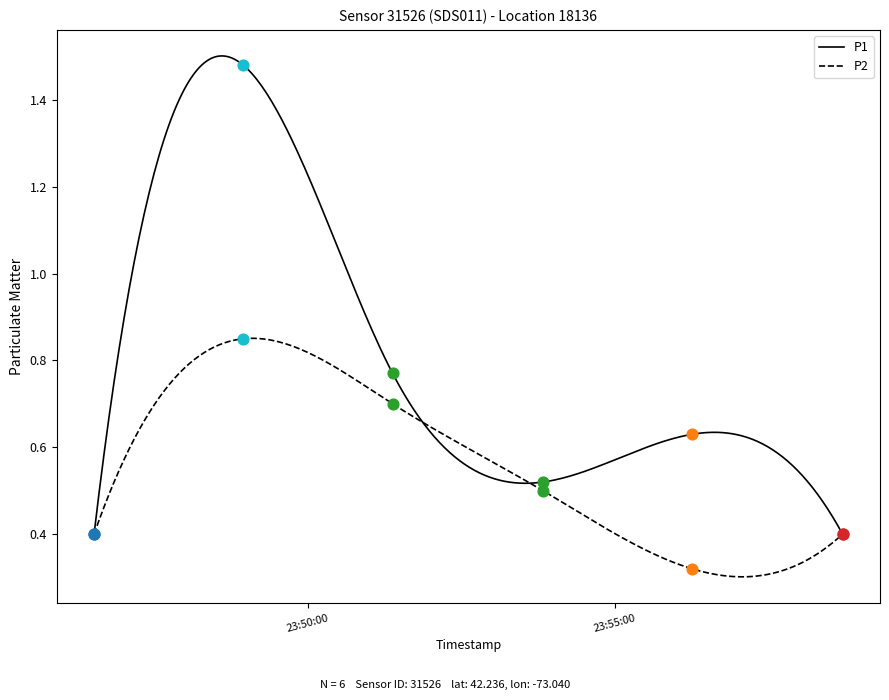

What is the total value across all series at 2023-03-14T23:53:50?

1.0